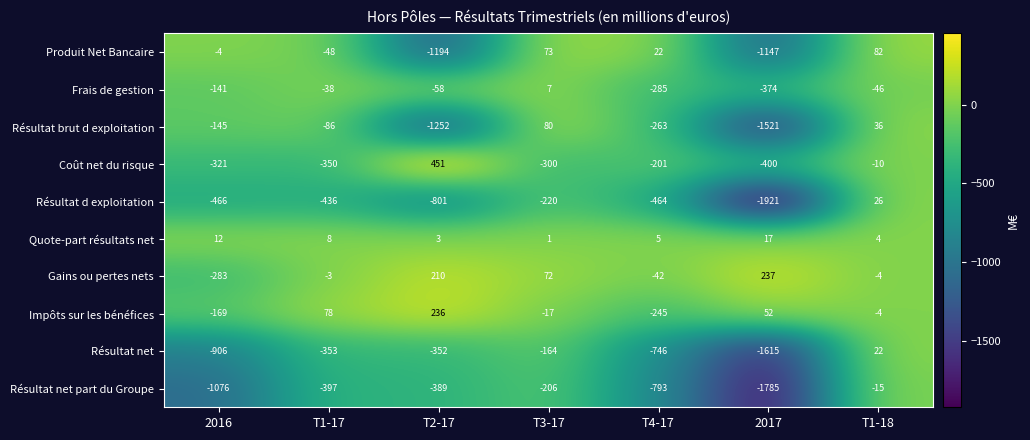

Which series has the largest total across all categories?

Gains ou pertes nets